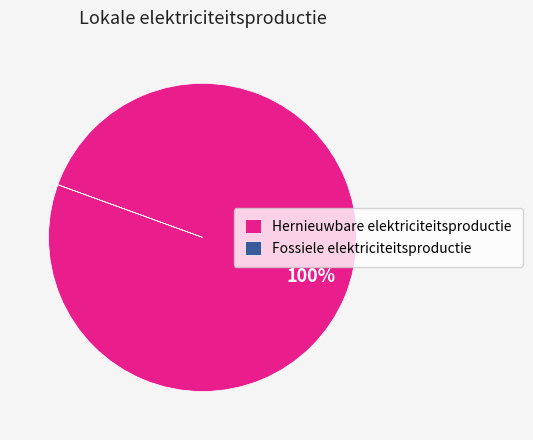

Is it true that Overige is 12% of the pie?

False